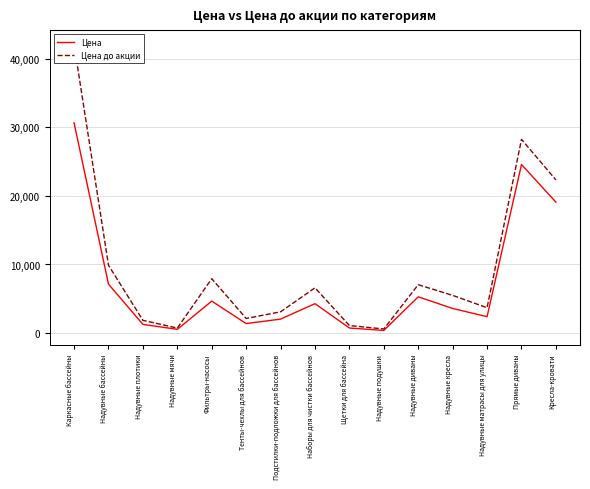

True or false: Цена до акции and Цена cross at least once.

False